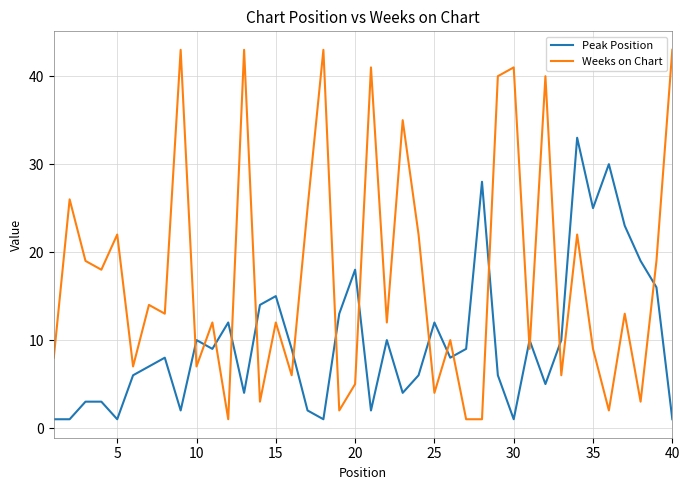

Is this an area chart (filled region under the line)?

No